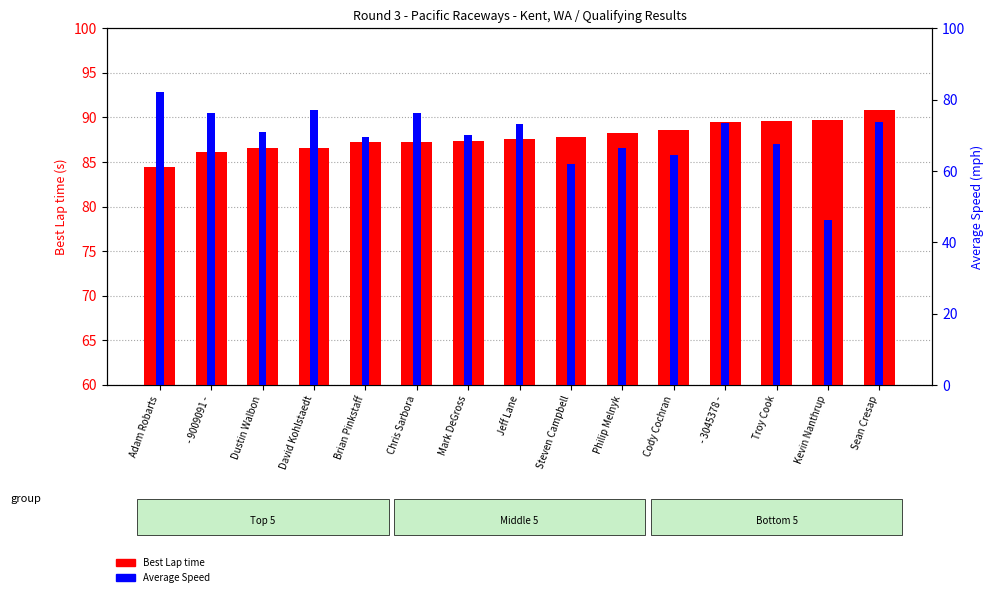

How many data points in Best Lap time are above 87?

11